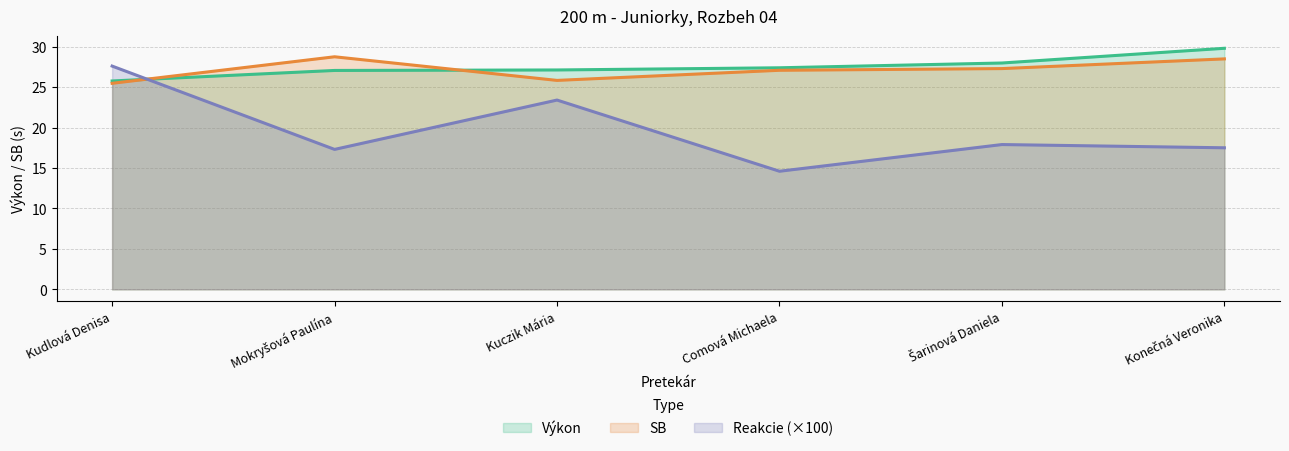

Is the value of Výkon at Konečná Veronika greater than the value of SB at Kuczik Mária?

Yes